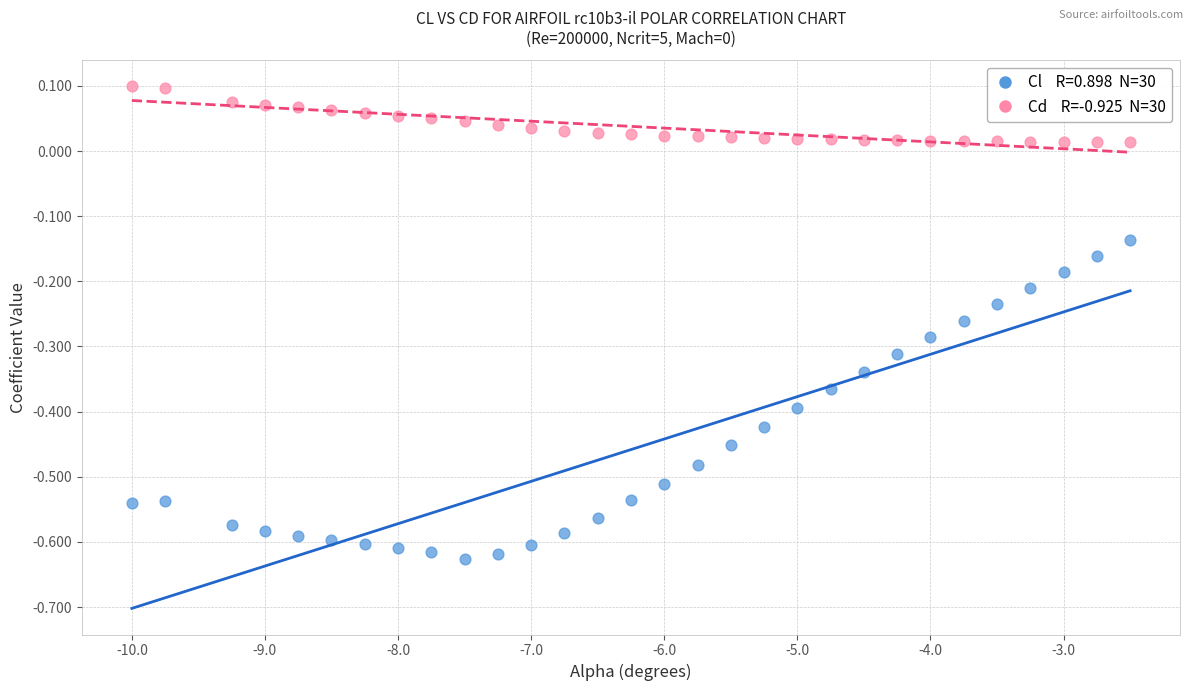

Across all data points, what is the range of X values (max minus min)?

7.5